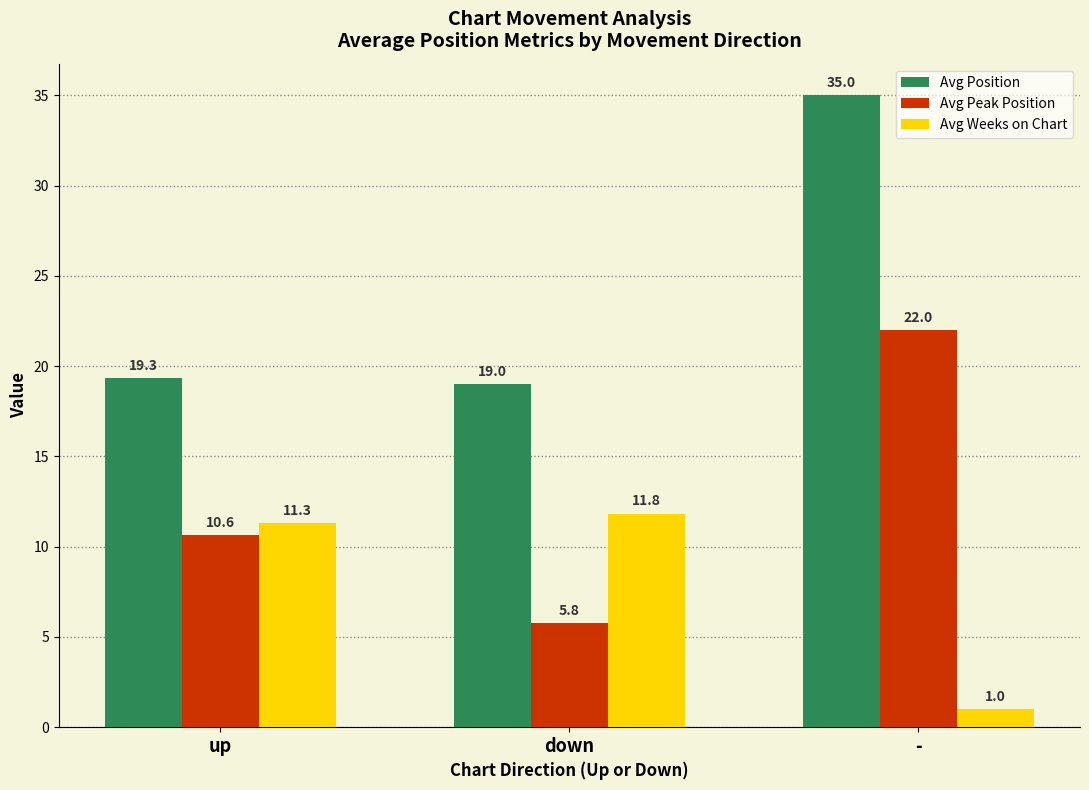

Reading left to right, list all the values displayed in this chart.

Avg Position: 19.3	19.0	35.0
Avg Peak Position: 10.6	5.8	22.0
Avg Weeks on Chart: 11.3	11.8	1.0